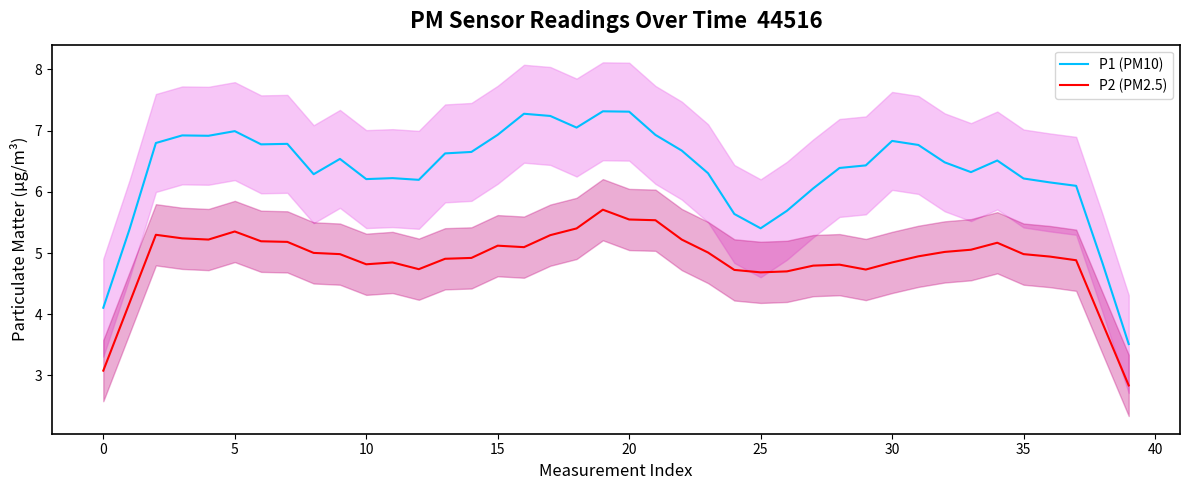

True or false: P1 (PM10) and P2 (PM2.5) intersect in this chart.

False